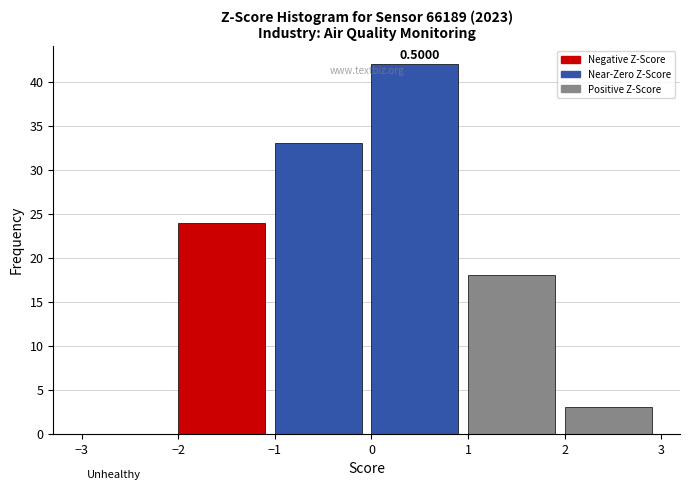

Which range on the x-axis has the tallest bar?

0 to 1